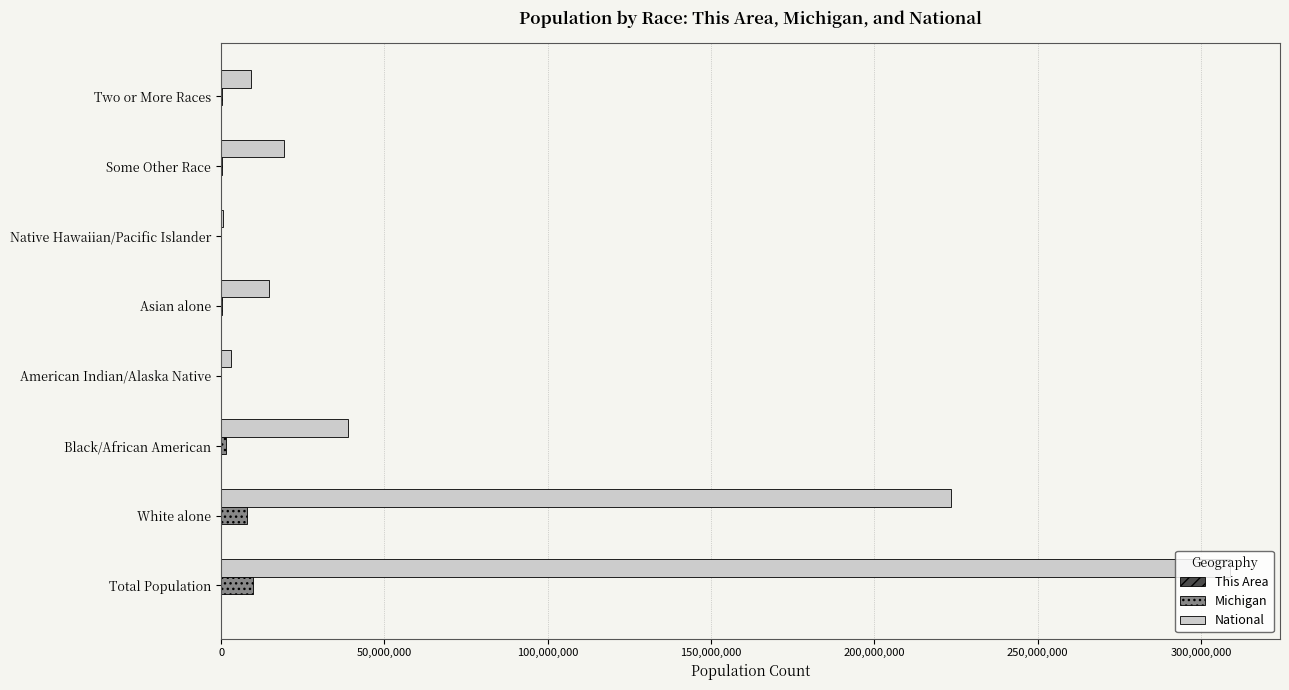

The National series shows 38929319 at Black/African American. True or false?

True